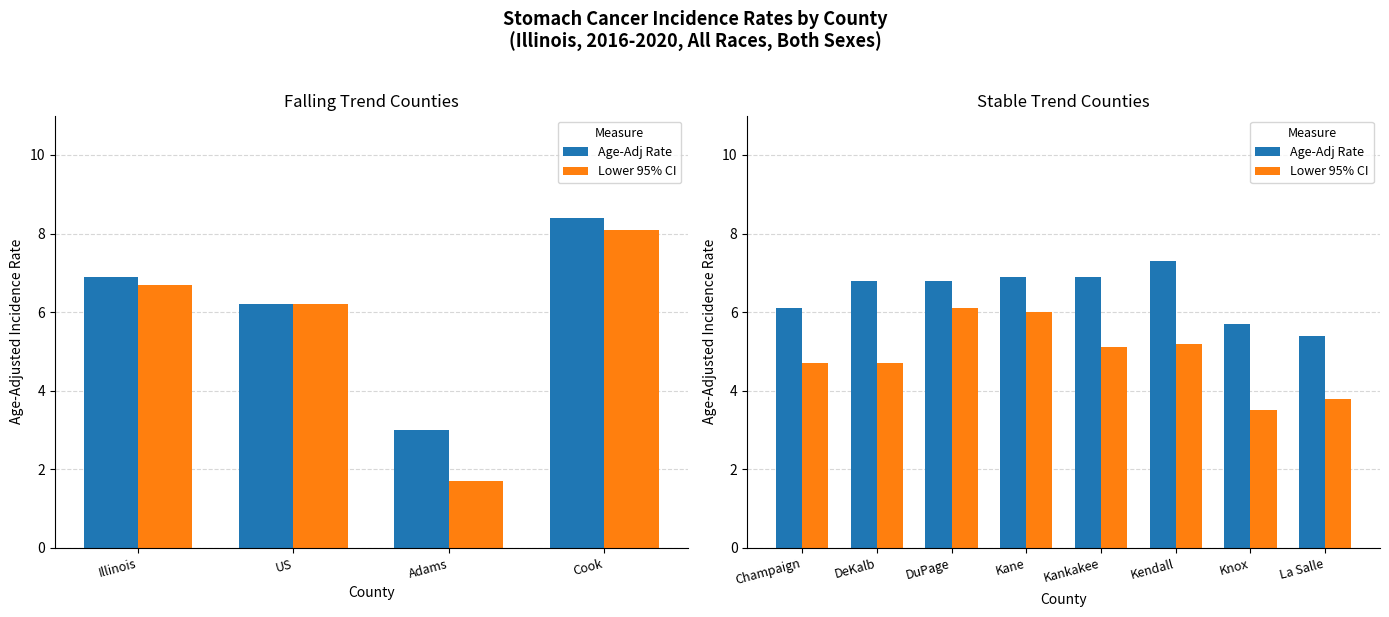

Rank the series by their average value, from lowest to highest.

Lower 95% CI, Age-Adj Rate